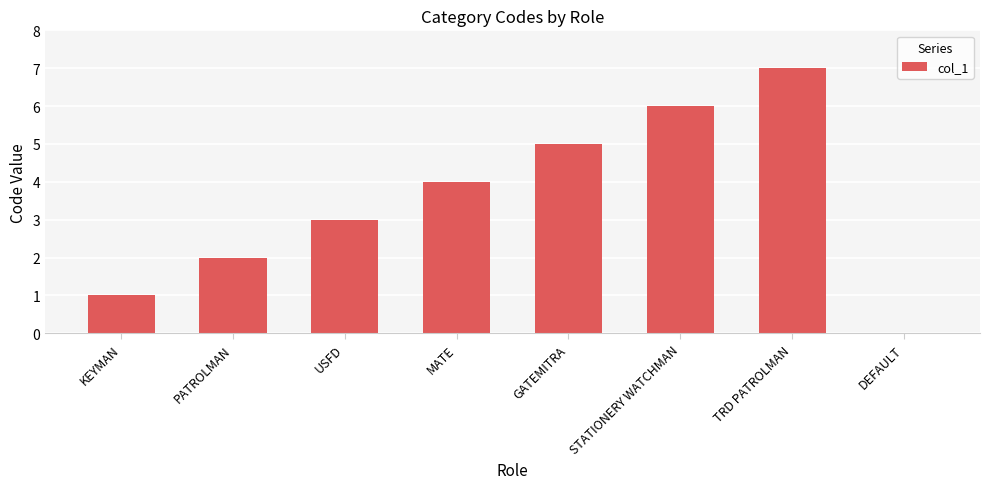

What is the sum of the values at GATEMITRA and KEYMAN?

6